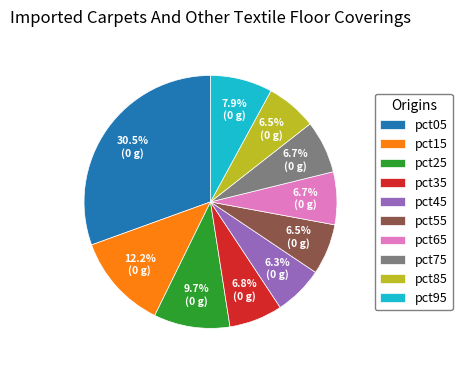

What is the largest slice in the pie chart?

pct05